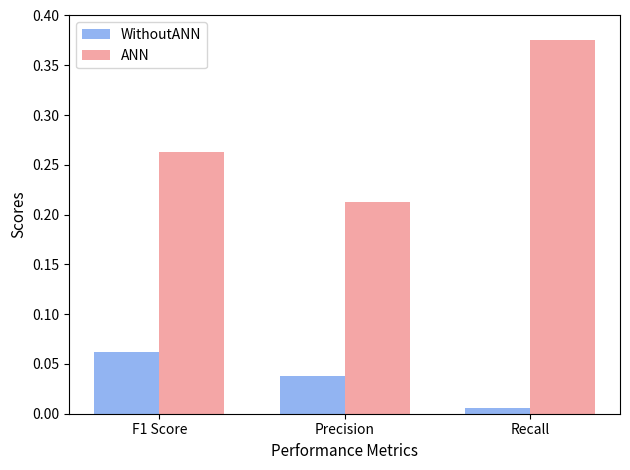

What is the sum of all ANN values?

0.9